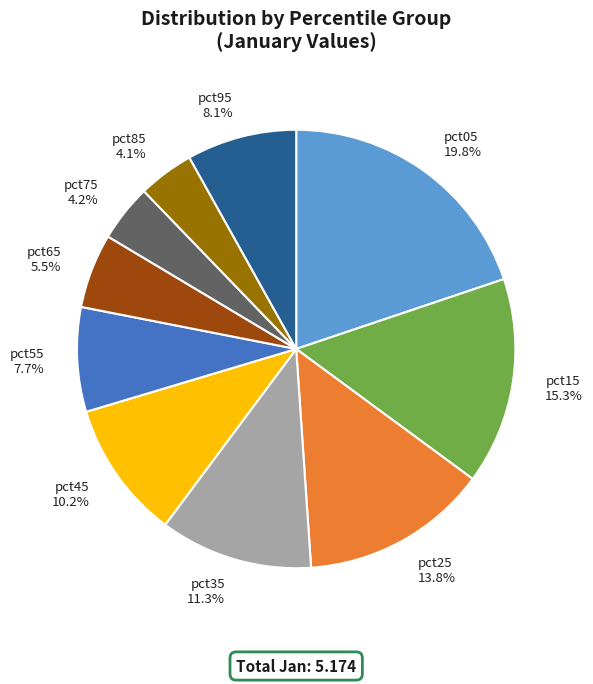

Between pct35 11.3% and pct15 15.3%, which is larger?

pct15 15.3%